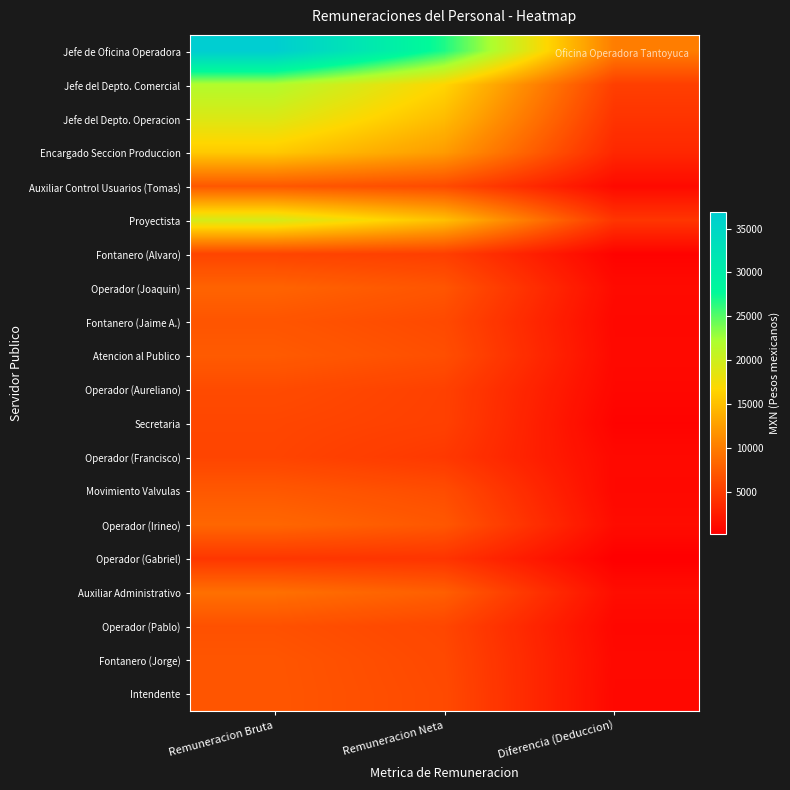

At which category does the chart reach its peak across all series?

Remuneracion Bruta